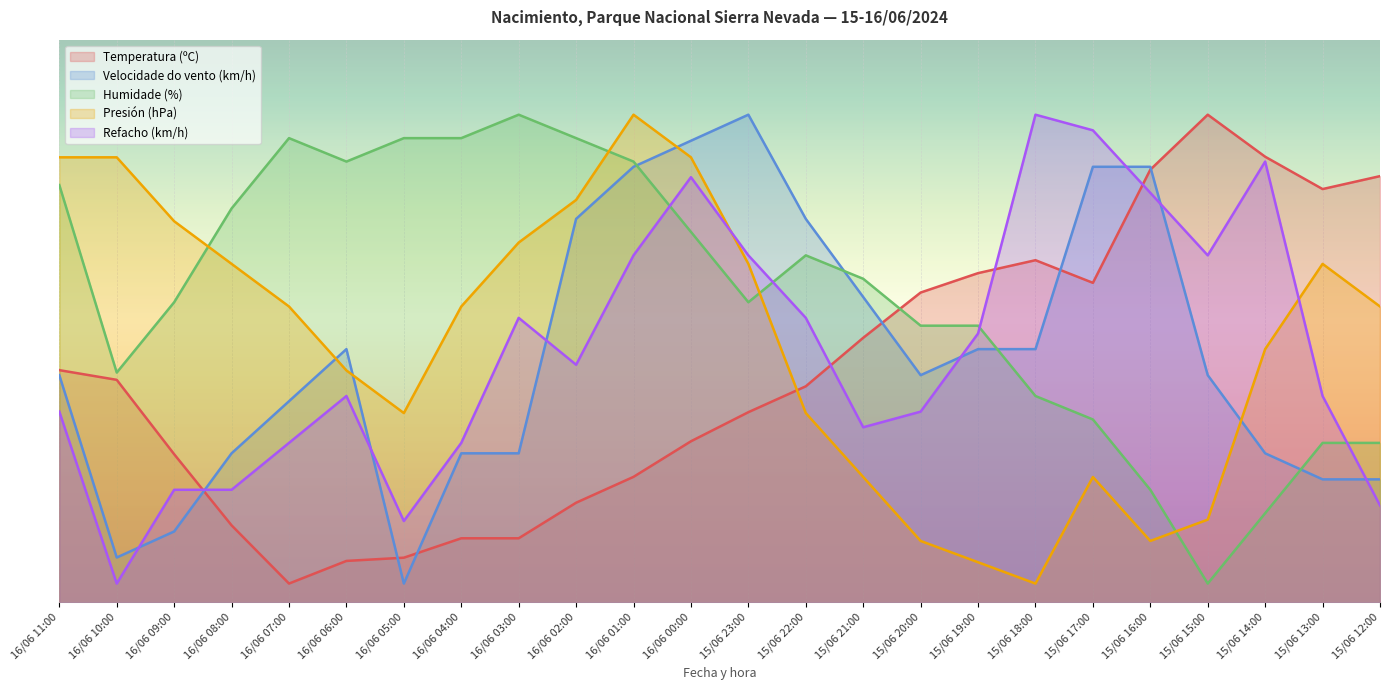

Reading right to left, extract all data points from this chart.

Temperatura (ºC): 45.4	44.1	47.5	52.0	46.1	34.1	36.5	35.1	33.0	28.2	23.0	20.3	17.2	13.4	10.6	6.8	6.8	4.8	4.4	2.0	8.2	15.8	23.7	24.8
Velocidade do vento (km/h): 13.1	13.1	15.9	24.2	46.4	46.4	27.0	27.0	24.2	32.6	40.9	52.0	49.2	46.4	40.9	15.9	15.9	2.0	27.0	21.4	15.9	7.6	4.8	24.2
Humidade (%): 17.0	17.0	9.5	2.0	12.0	19.5	22.0	29.5	29.5	34.5	37.0	32.0	39.5	47.0	49.5	52.0	49.5	49.5	47.0	49.5	42.0	32.0	24.5	44.5
Presión (hPa): 31.5	36.1	27.0	8.8	6.5	13.4	2.0	4.3	6.5	13.4	20.2	36.1	47.5	52.0	42.9	38.4	31.5	20.2	24.7	31.5	36.1	40.6	47.5	47.5
Refacho (km/h): 10.3	22.0	47.0	37.0	43.7	50.3	52.0	28.7	20.3	18.7	30.3	37.0	45.3	37.0	25.3	30.3	17.0	8.7	22.0	17.0	12.0	12.0	2.0	20.3